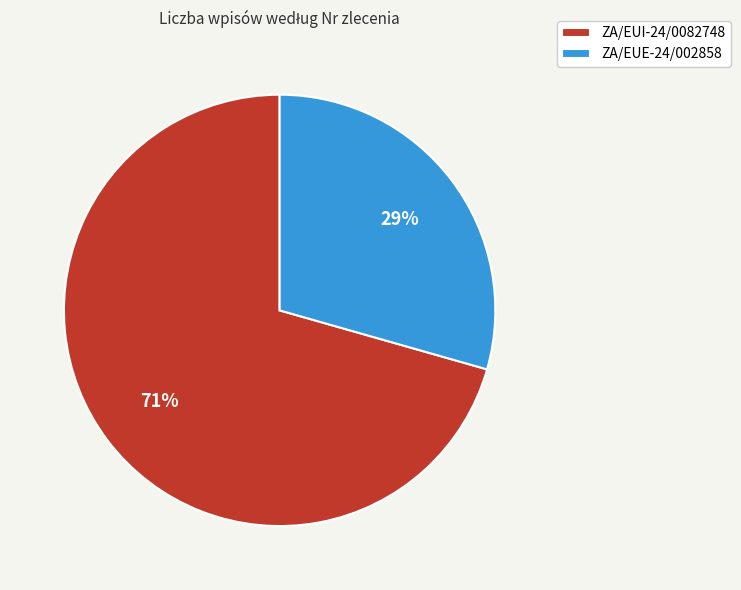

What is the largest slice in the pie chart?

ZA/EUI-24/0082748